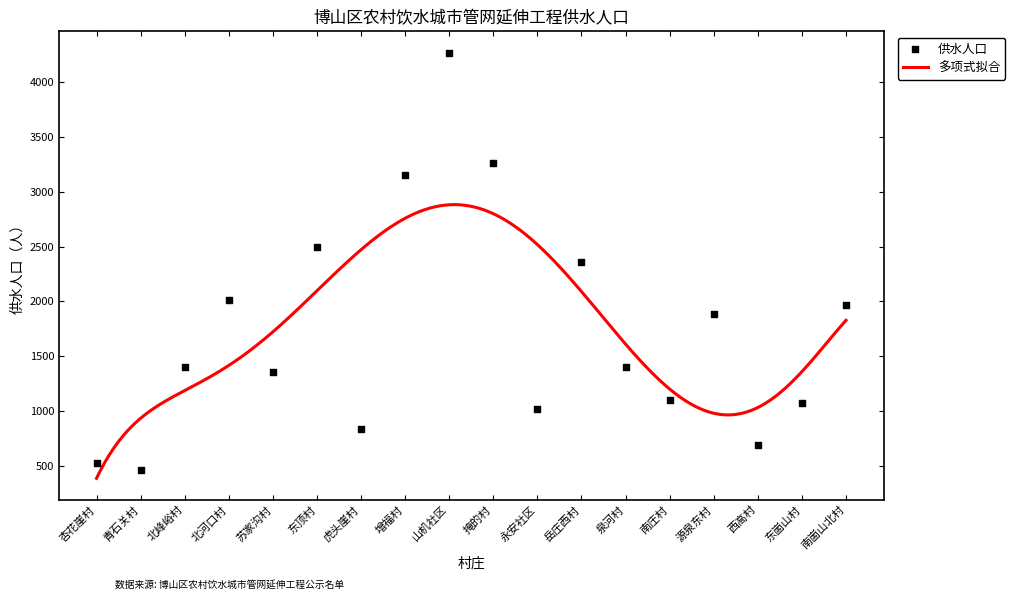

What is the change in value from 永安社区 to 西高村?

-337